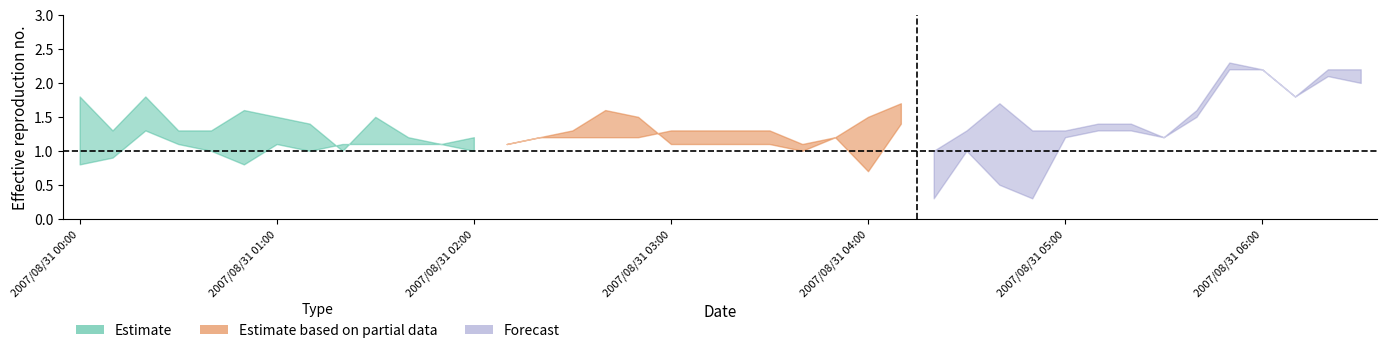

At how many categories does at least one series exceed 1?

40